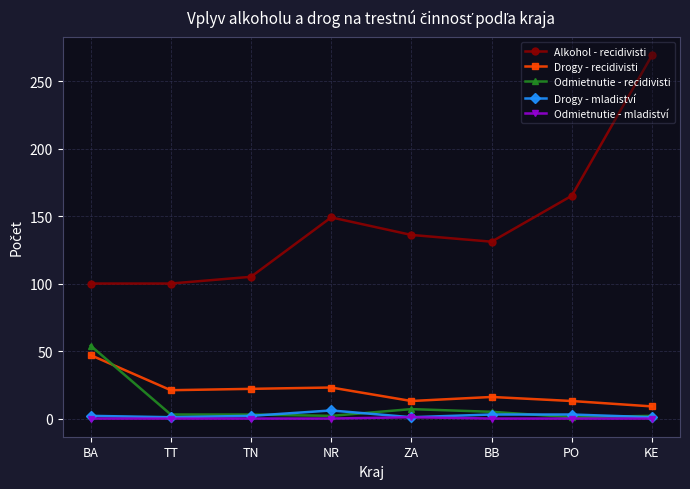

True or false: Drogy - recidivisti has a value of 11 at TN.

False